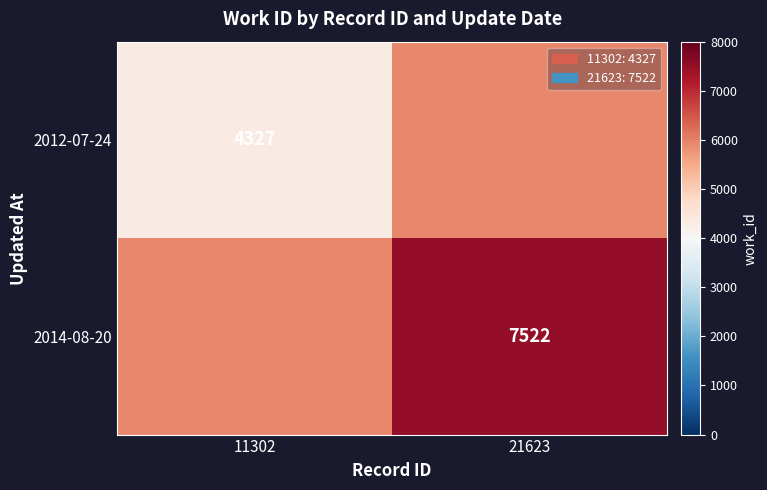

True or false: 2012-07-24 has a value of 4327.0 at 11302.

True